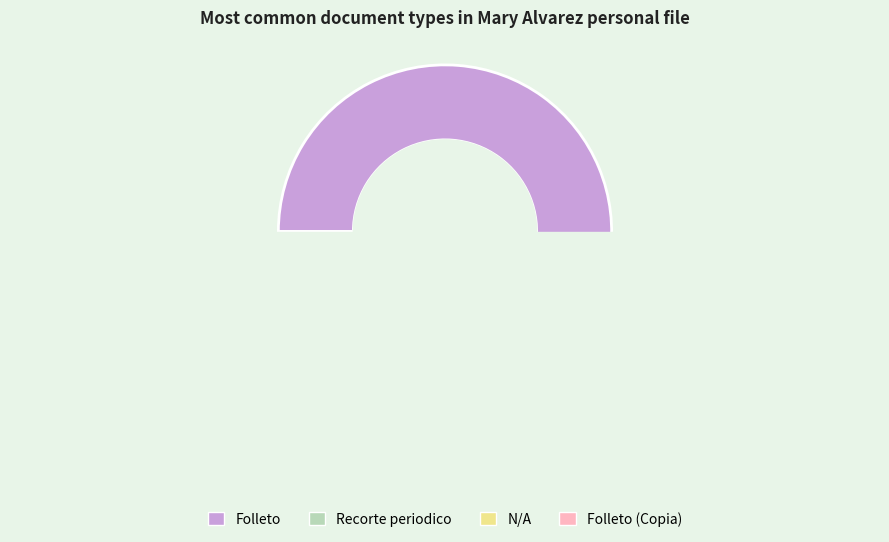

How many slices are in this pie chart?

4